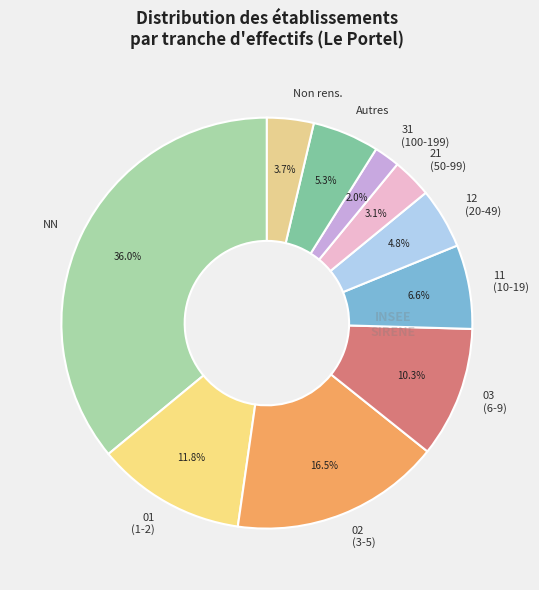

How many segments does this pie chart have?

10